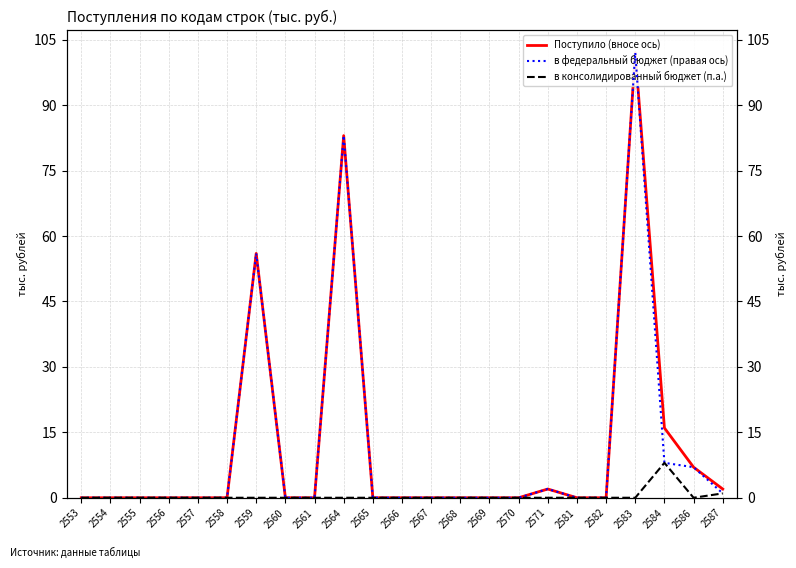

What are all the series names shown in the legend?

Поступило (вносе ось), в федеральный бюджет (правая ось), в консолидированный бюджет (п.а.)